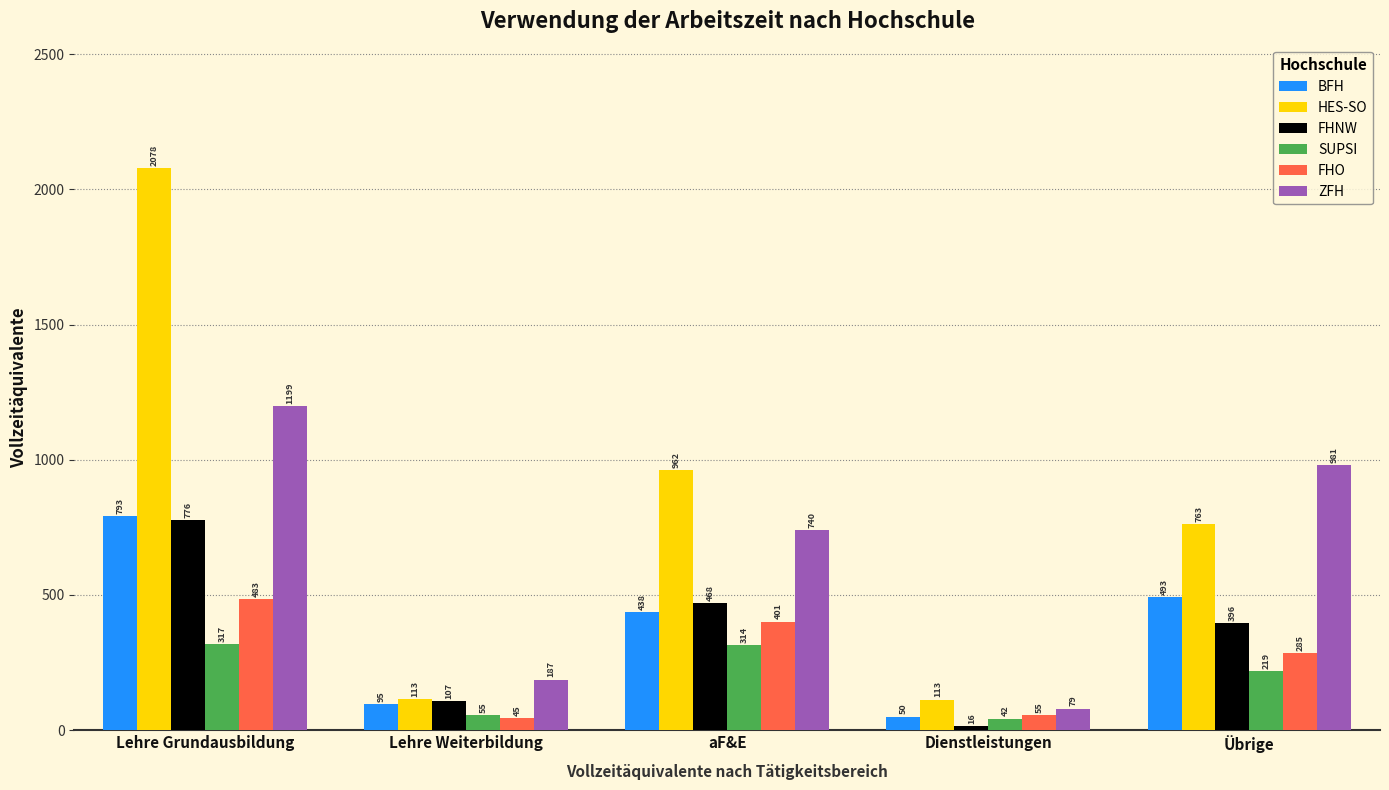

Which category has the lowest value in the BFH series?

Dienstleistungen